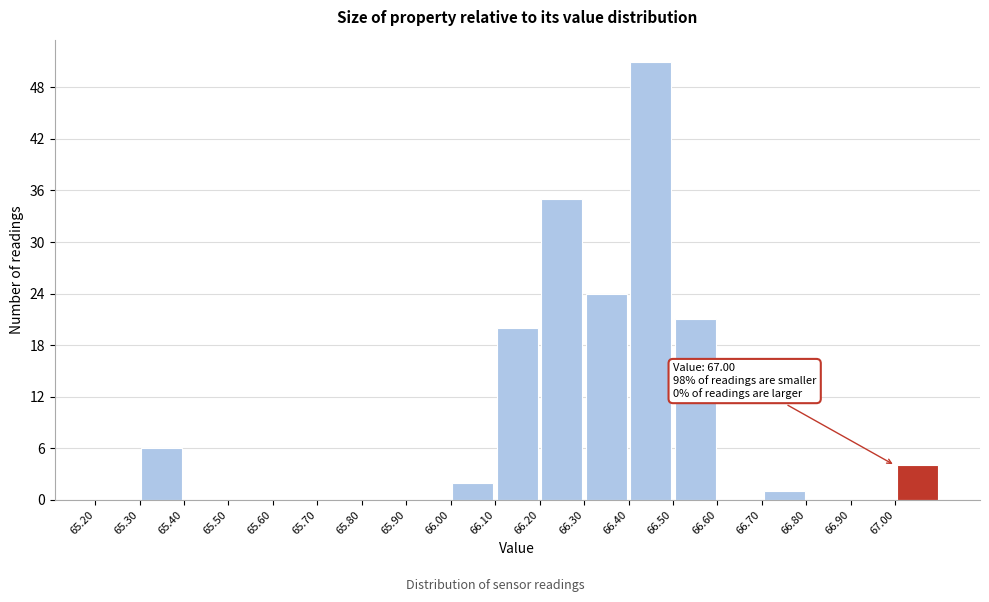

Which range on the x-axis has the tallest bar?

66.4 to 66.5